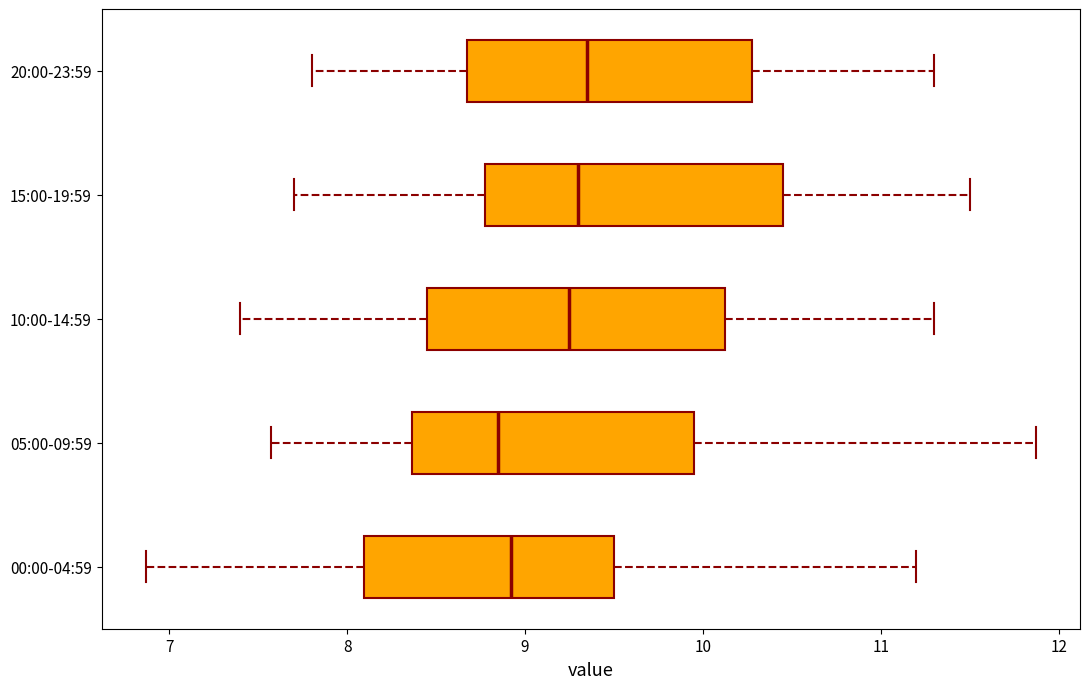

Reading bottom to top, read every box against the x-axis: the position of its median line, the range the box covers, and the ends of its whiskers. The values are not printed on the chart, so give them approximately, as read against the axis.

00:00-04:59: median 8.9, box 8.1 to 9.5, whiskers 6.9 to 11.2
05:00-09:59: median 8.9, box 8.4 to 10.0, whiskers 7.6 to 11.9
10:00-14:59: median 9.3, box 8.5 to 10.1, whiskers 7.4 to 11.3
15:00-19:59: median 9.3, box 8.8 to 10.5, whiskers 7.7 to 11.5
20:00-23:59: median 9.4, box 8.7 to 10.3, whiskers 7.8 to 11.3